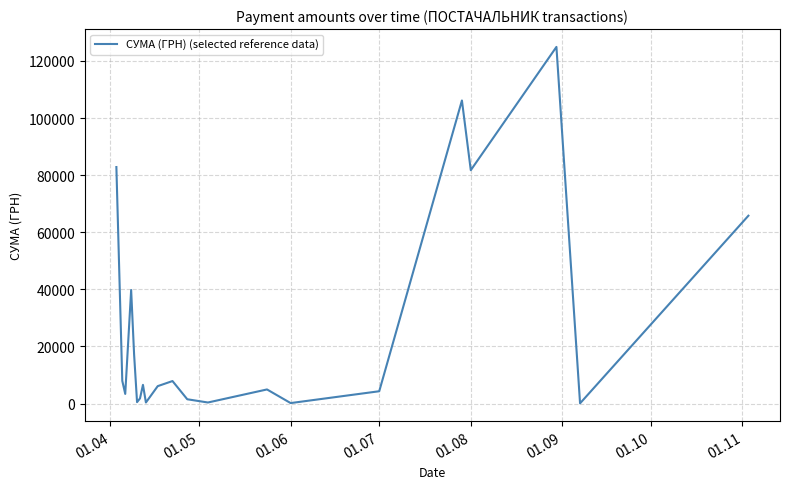

What is the difference between the maximum and minimum values?

124820.3